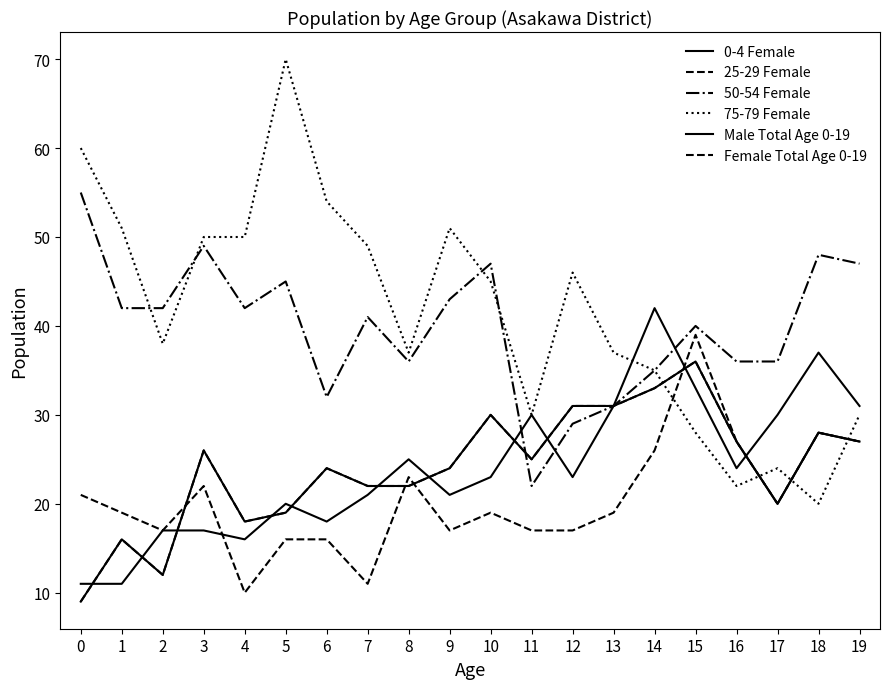

What is the sum of the 75-79 Female values at 2 and 4?

88